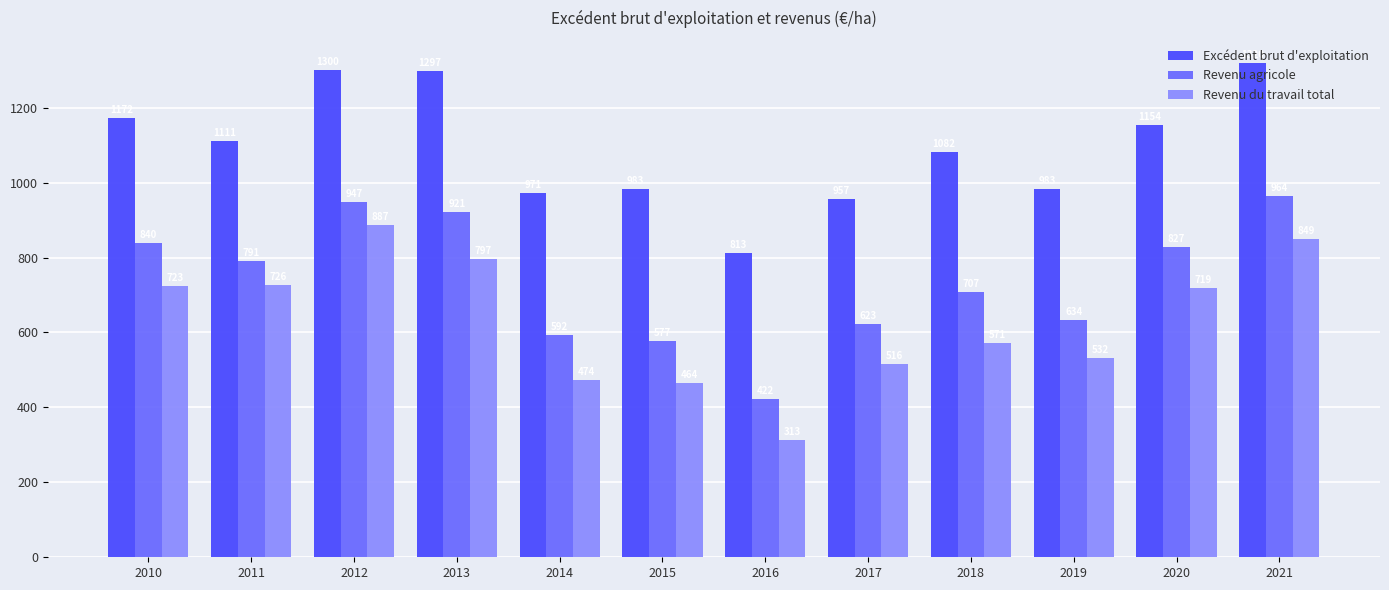

How many data points in Revenu agricole are less than 791?

6